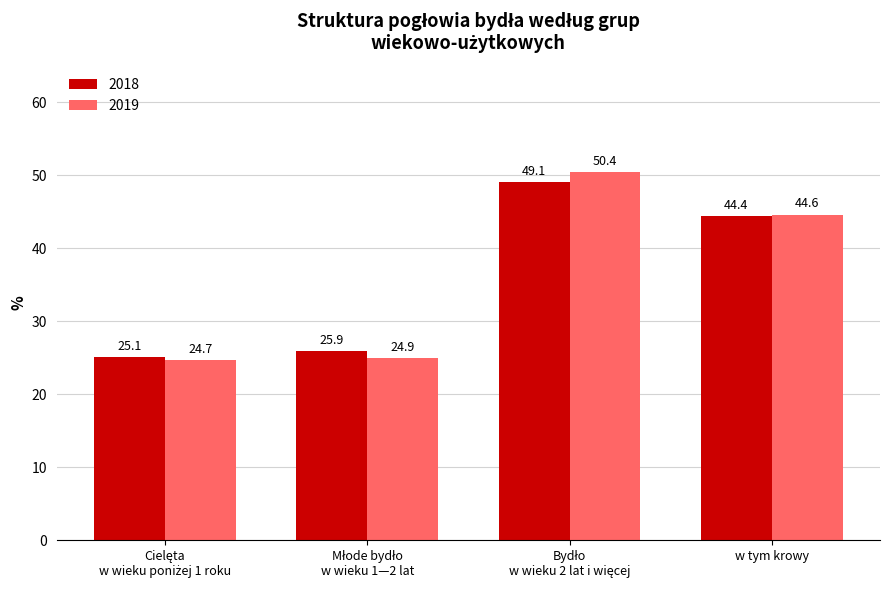

What is the difference between the maximum and second lowest values in the 2018 series?

23.2